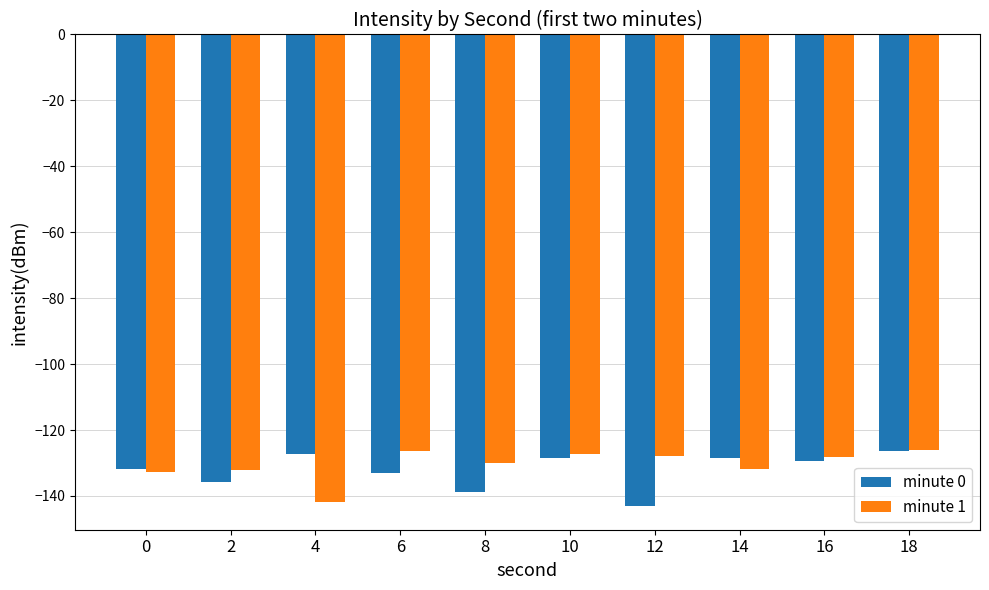

Which series changed the most between 2 and 18?

minute 0